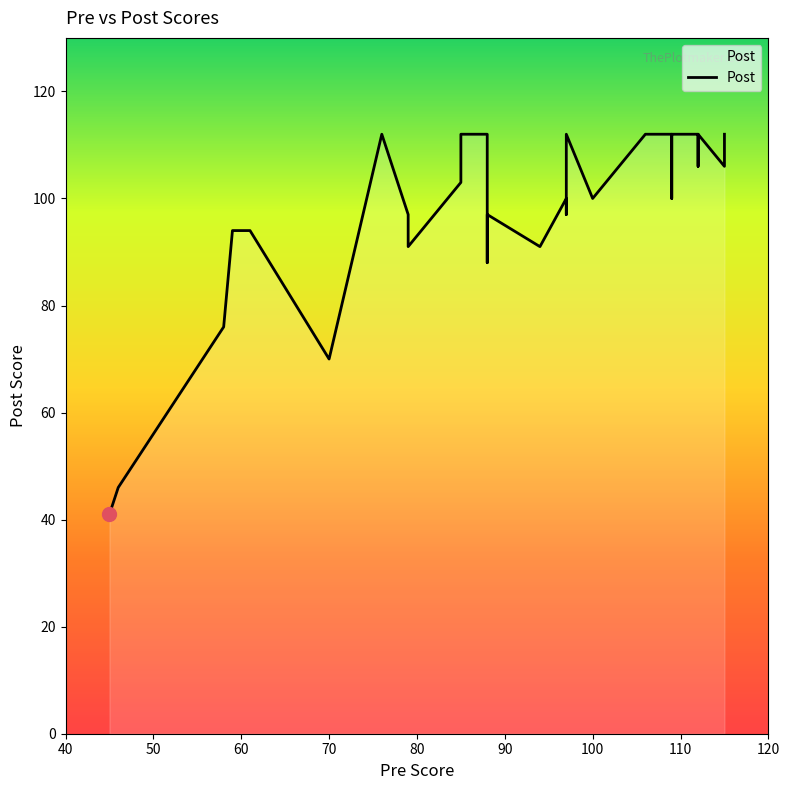

What is the difference between the maximum and second lowest values in the Post series?

66